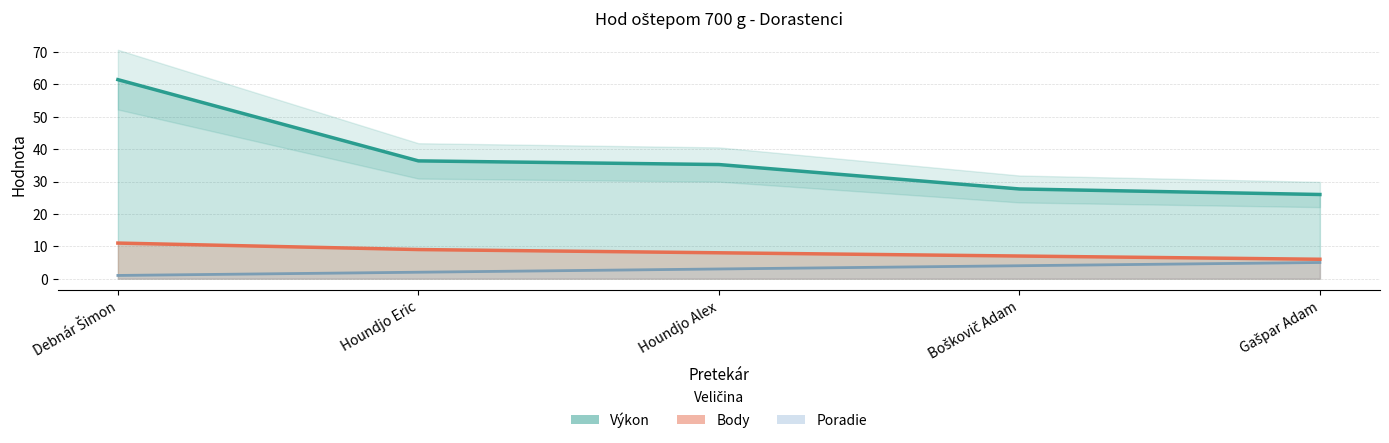

Reading left to right, extract all data points from this chart.

Výkon: 61.5	36.4	35.2	27.7	26.0
Body: 11.0	9.0	8.0	7.0	6.0
Poradie: 1.0	2.0	3.0	4.0	5.0